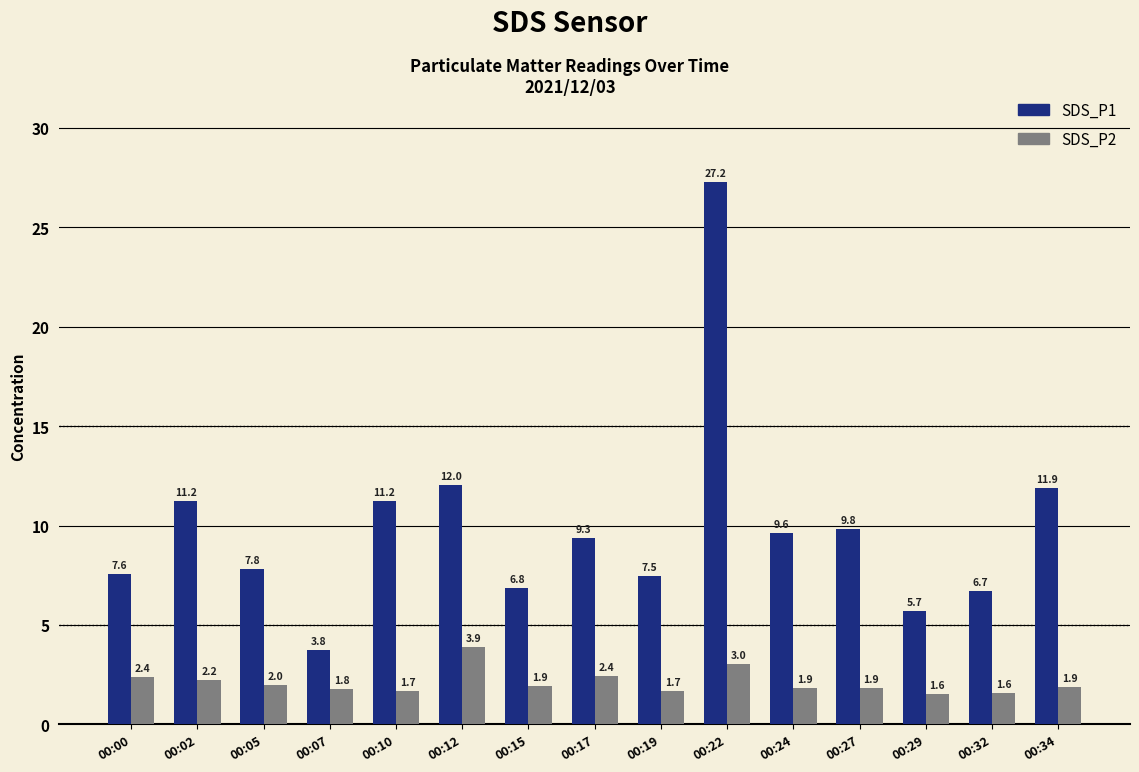

What is the value of the SDS_P2 bar at the 1st from the left?

2.4